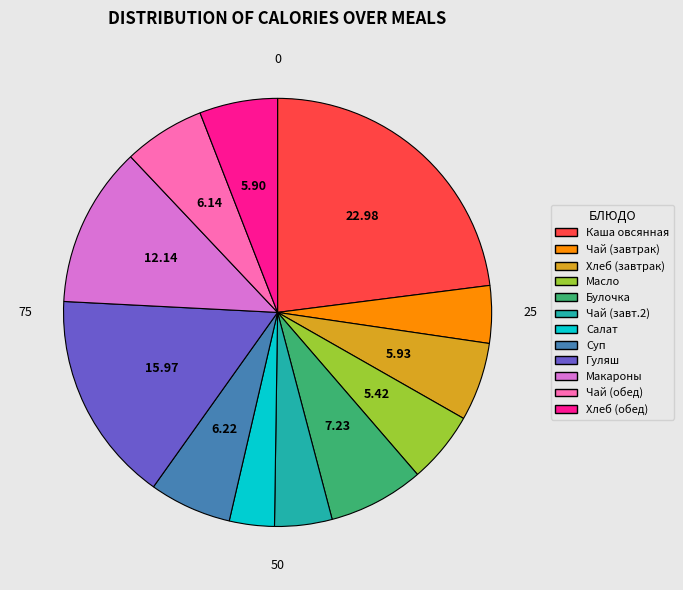

Is there a majority slice in this chart?

No